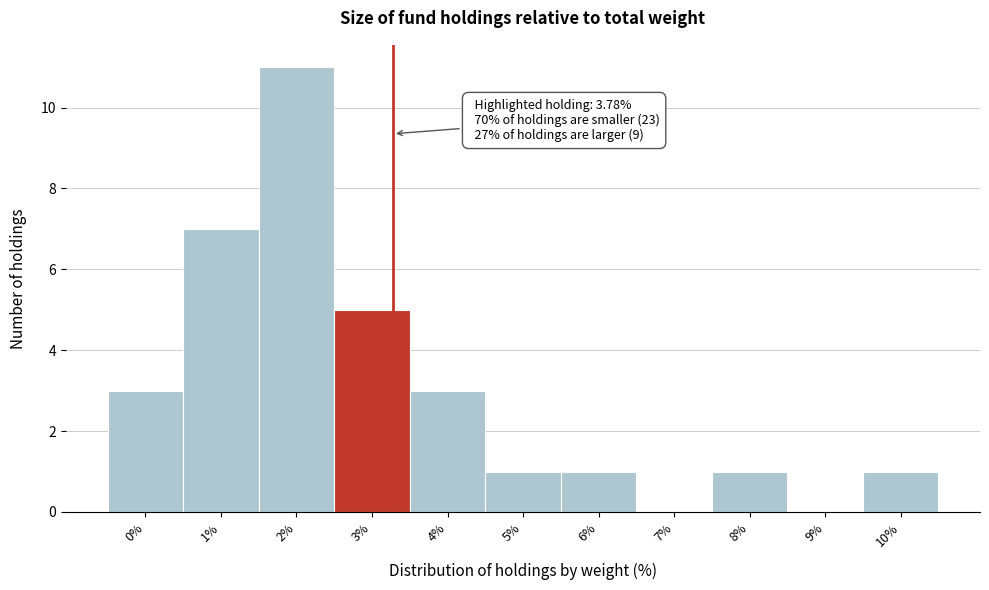

Reading left to right, extract all data points from this chart.

0%=3	1%=7	2%=11	3%=5	4%=3	5%=1	6%=1	7%=0	8%=1	9%=0	10%=1